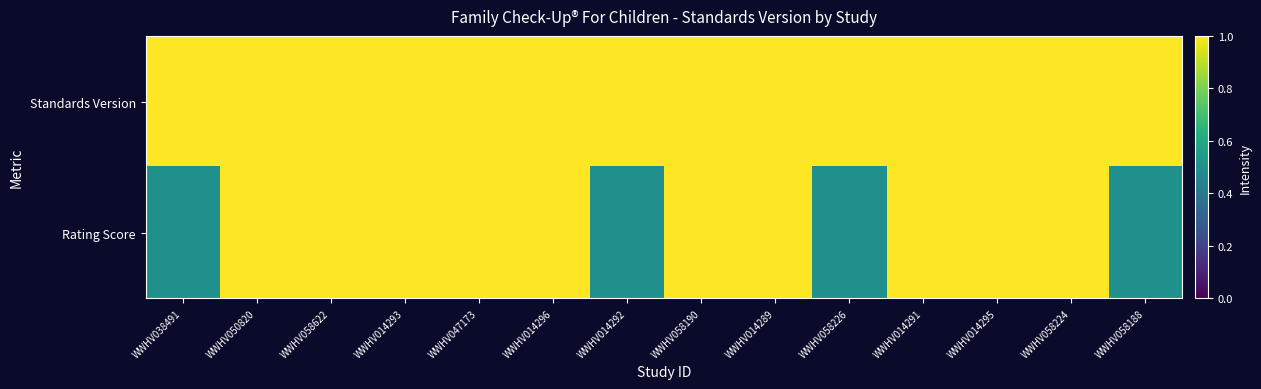

At which category does the chart reach its peak across all series?

WWHV038491